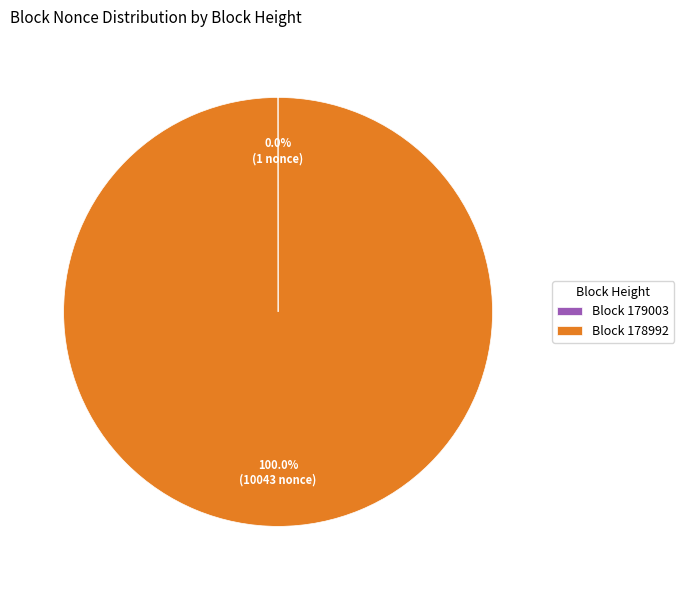

Which slice represents more than half of the pie?

Block 178992